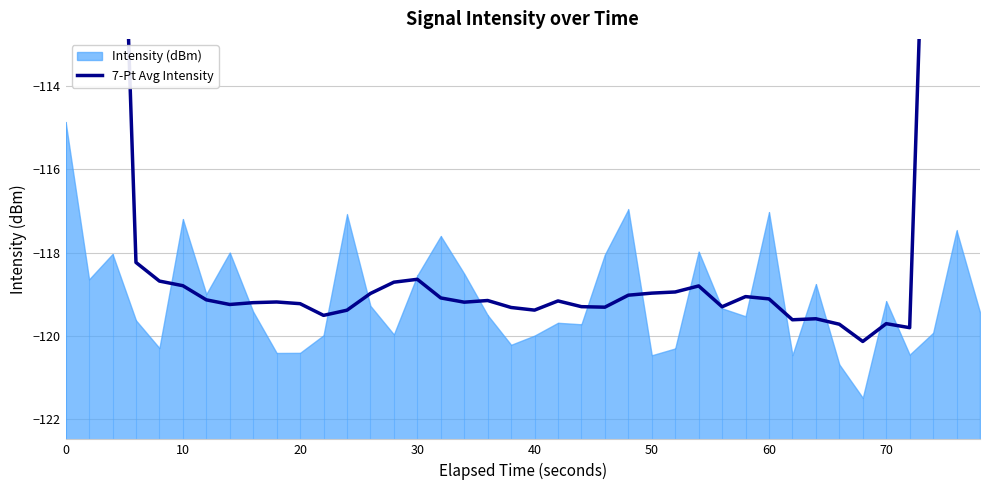

How many interior local valleys (lower than both neighbors) does the data have?

9